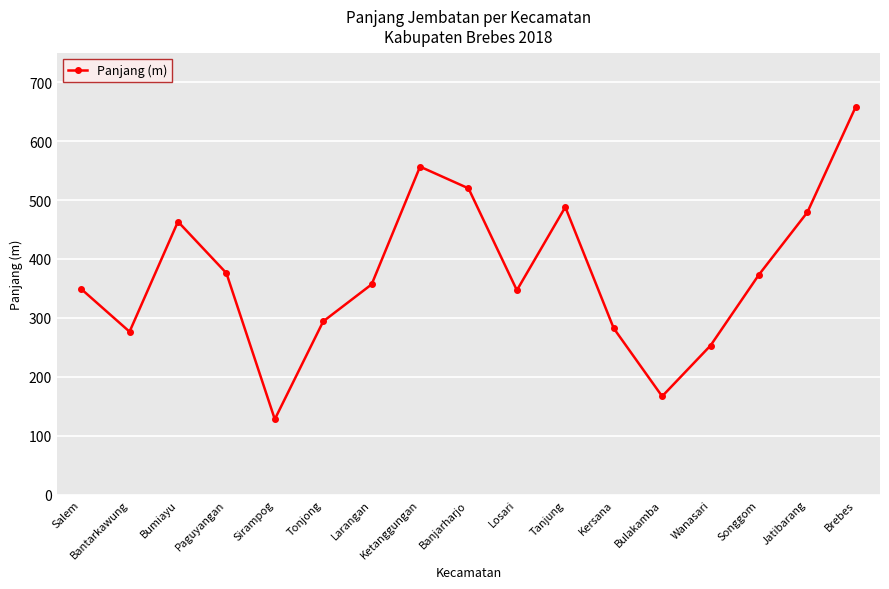

Which has a higher value, Tanjung or Brebes?

Brebes